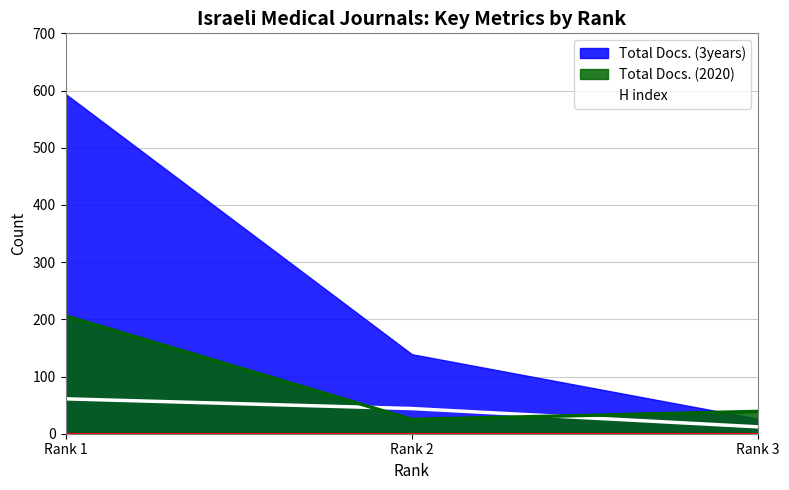

What is the difference between the second highest and minimum values in the H index series?

32